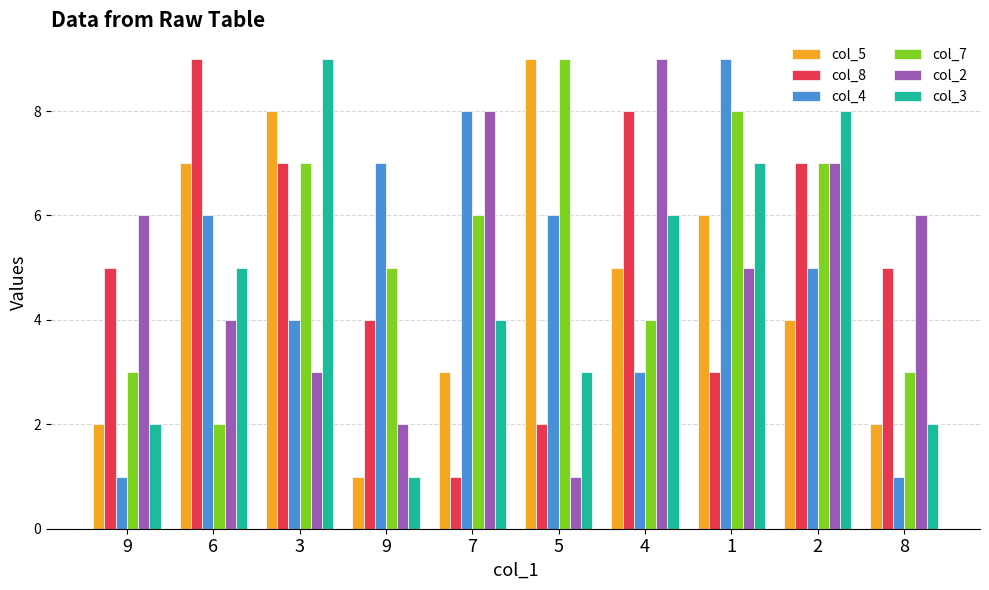

What is the difference between the second highest and second lowest values in the col_5 series?

6